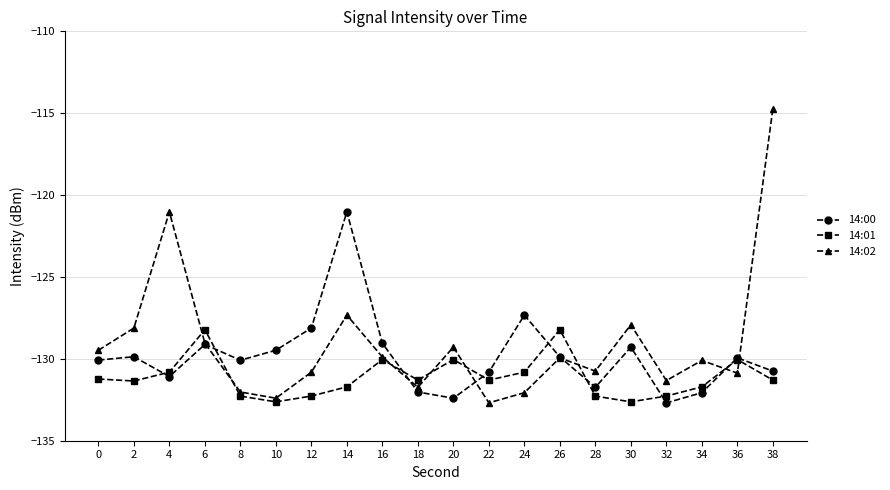

What is the difference between the maximum and second lowest values in the 14:00 series?

11.4